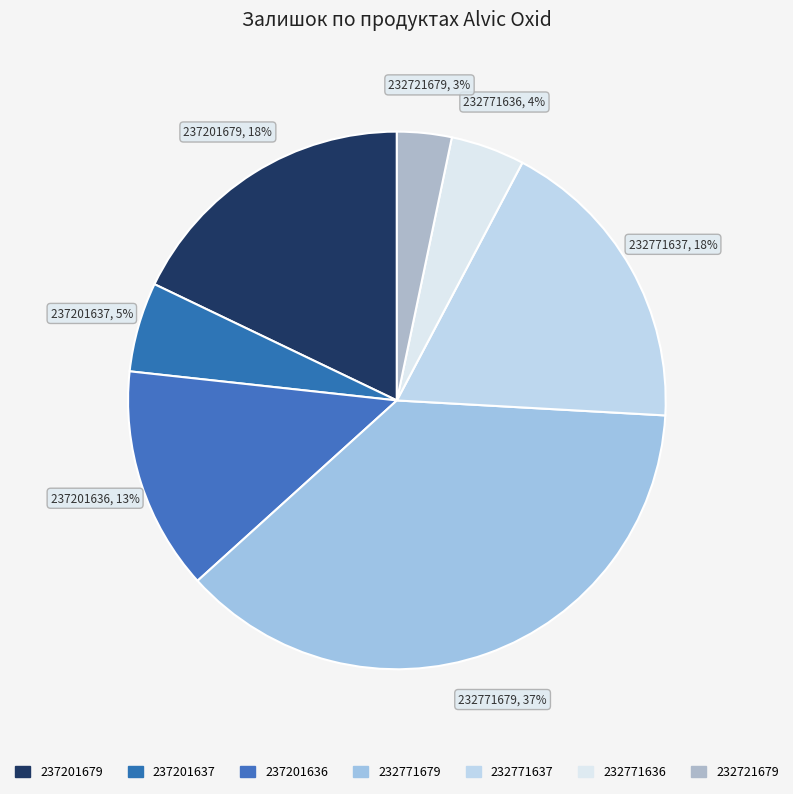

How many slices are in this pie chart?

7